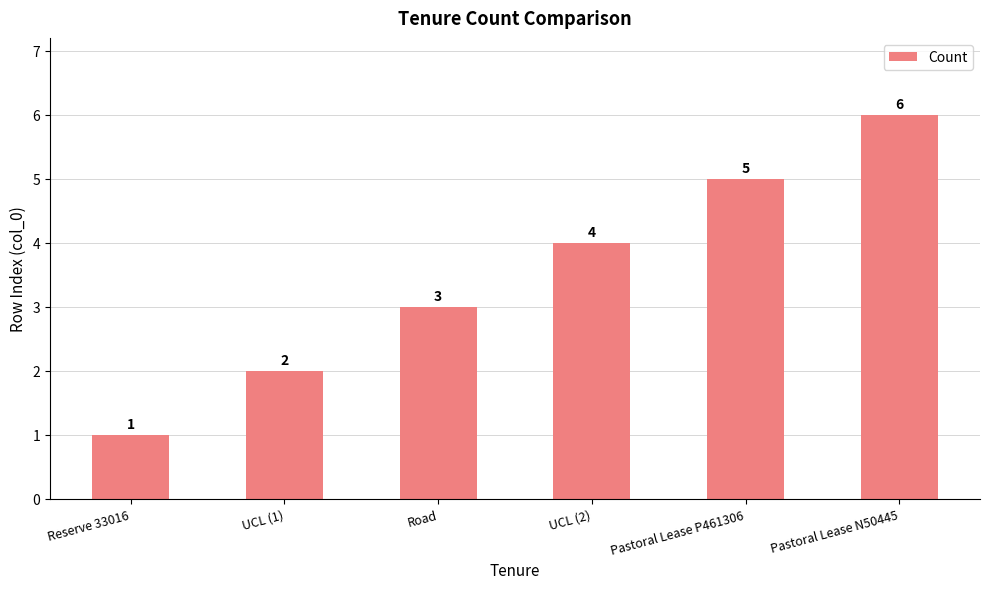

What is the difference between the maximum and minimum values?

5